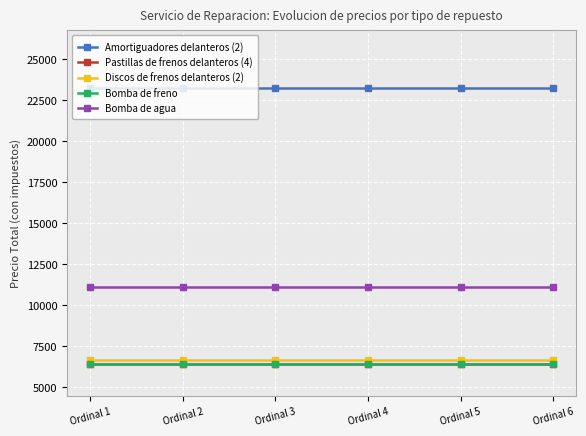

True or false: Bomba de agua has more than 2 interior local peaks.

False